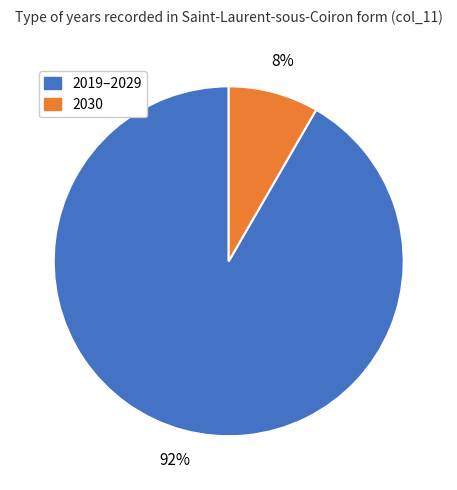

To the nearest percent, what is the average slice percentage?

50%